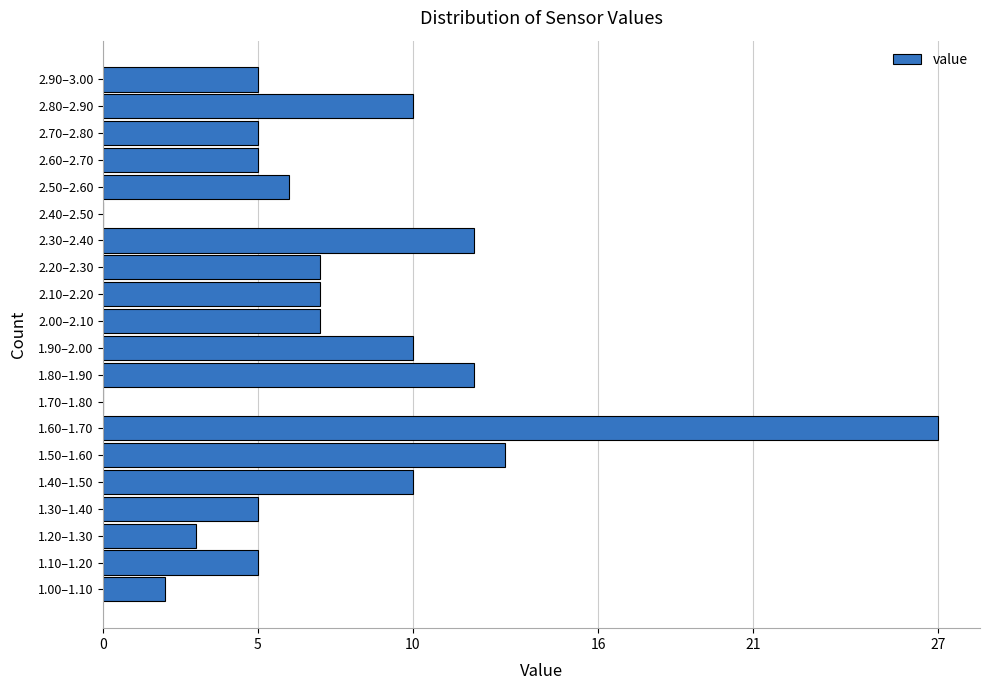

Reading bottom to top, what are all the values shown in this chart?

1.00–1.10=2	1.10–1.20=5	1.20–1.30=3	1.30–1.40=5	1.40–1.50=10	1.50–1.60=13	1.60–1.70=27	1.70–1.80=0	1.80–1.90=12	1.90–2.00=10	2.00–2.10=7	2.10–2.20=7	2.20–2.30=7	2.30–2.40=12	2.40–2.50=0	2.50–2.60=6	2.60–2.70=5	2.70–2.80=5	2.80–2.90=10	2.90–3.00=5